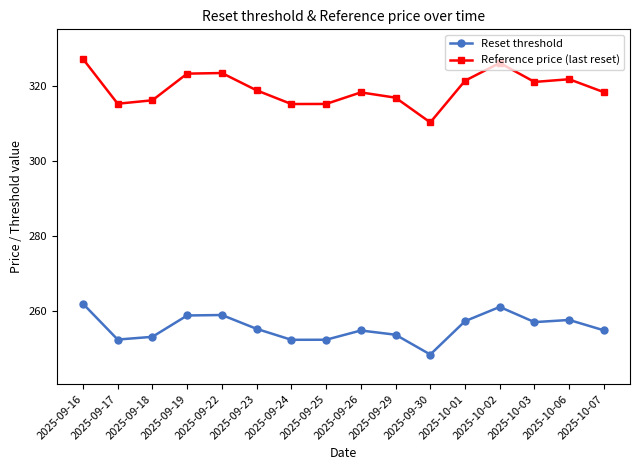

Between 2025-09-25 and 2025-10-06, which series saw the biggest shift?

Reference price (last reset)